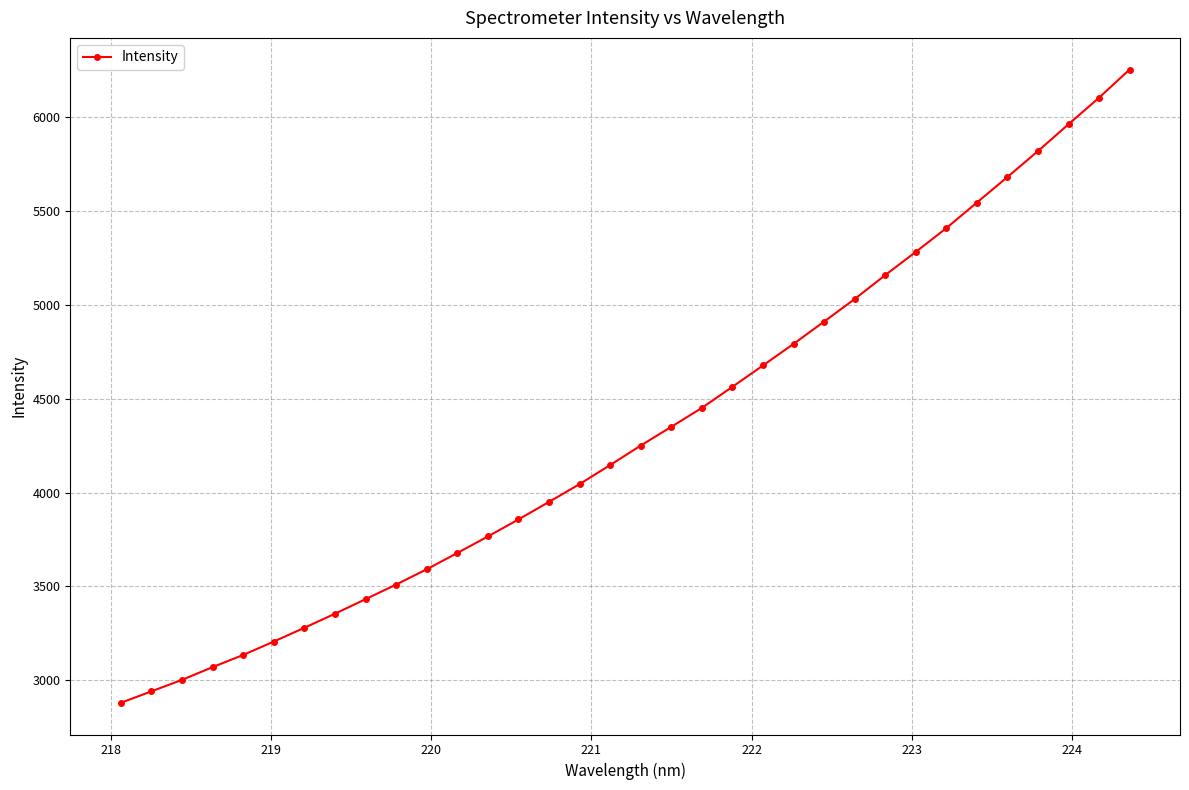

What is the average value?

4325.6